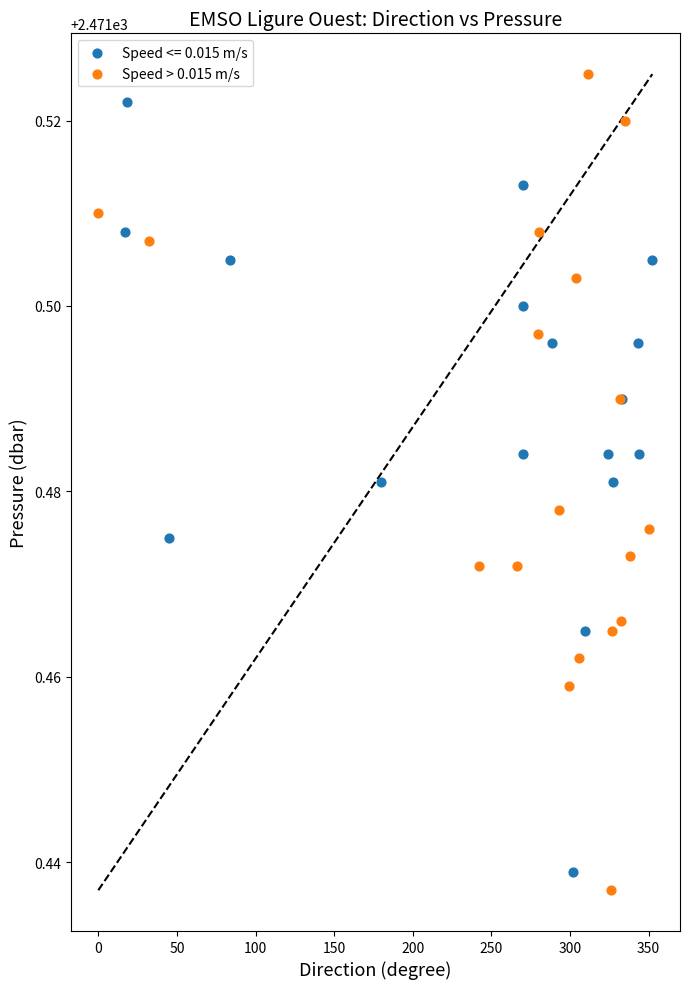

Which series has the largest Y range (max minus min)?

Speed > 0.015 m/s